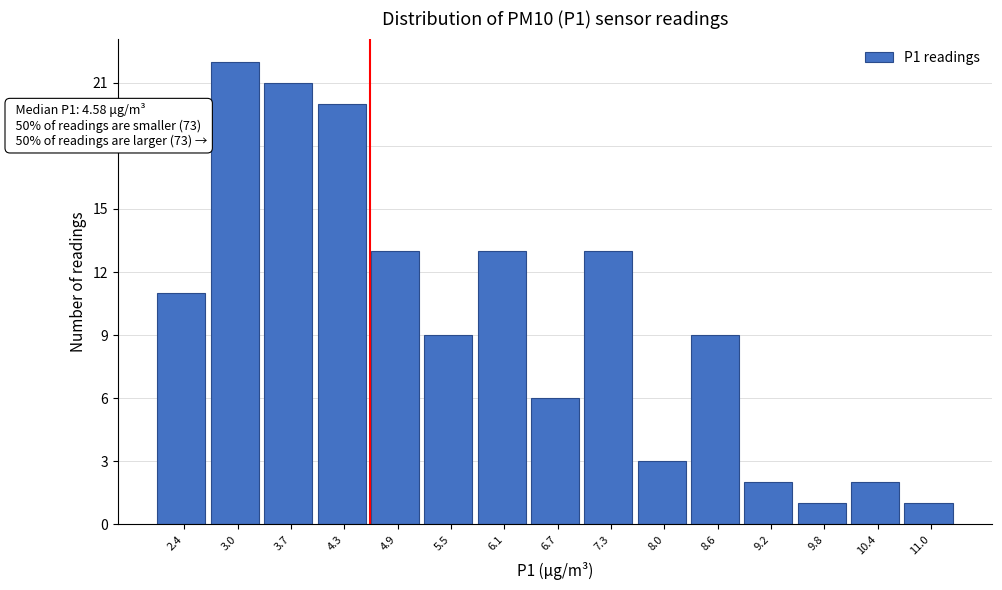

Which range on the x-axis has the tallest bar?

2.7 to 3.4